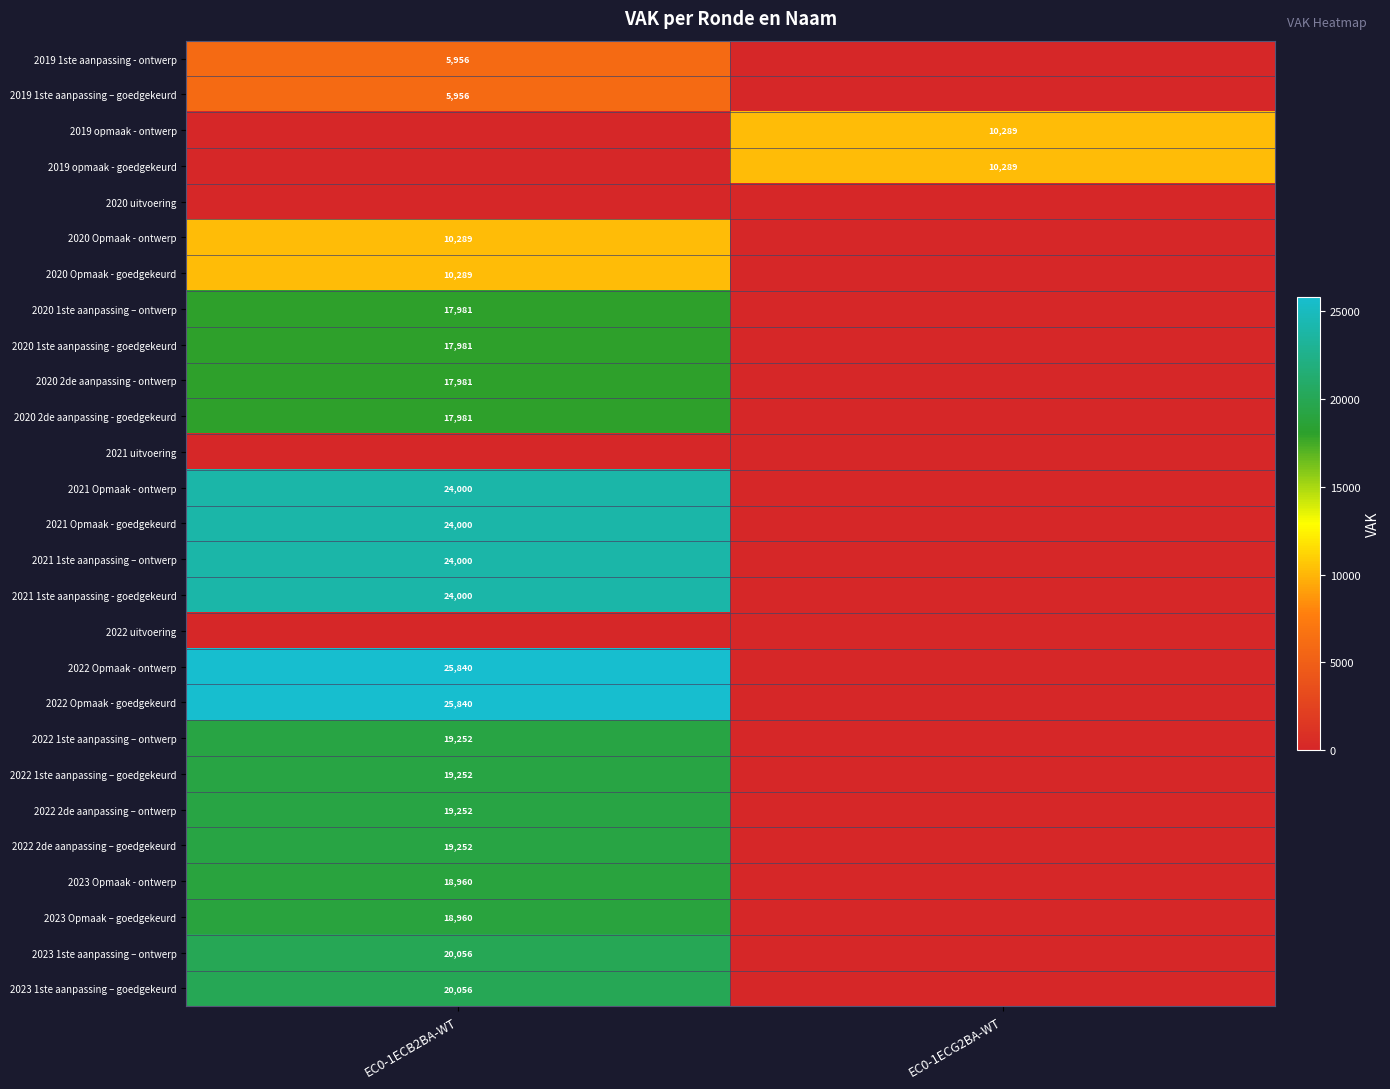

True or false: 2022 Opmaak - goedgekeurd has a value of 16034 at EC0-1ECB2BA-WT.

False